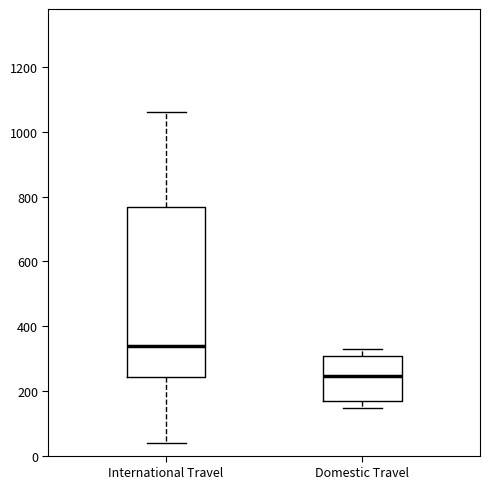

Which box has the highest median line?

International Travel